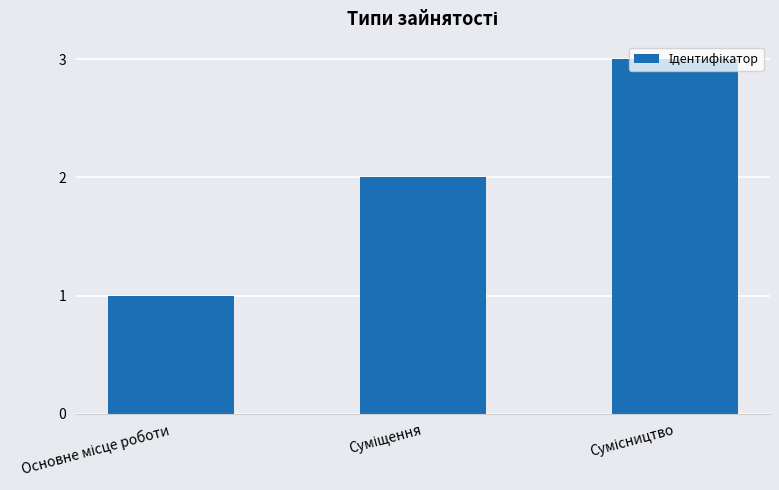

What is the value of the 3rd bar from the left?

3